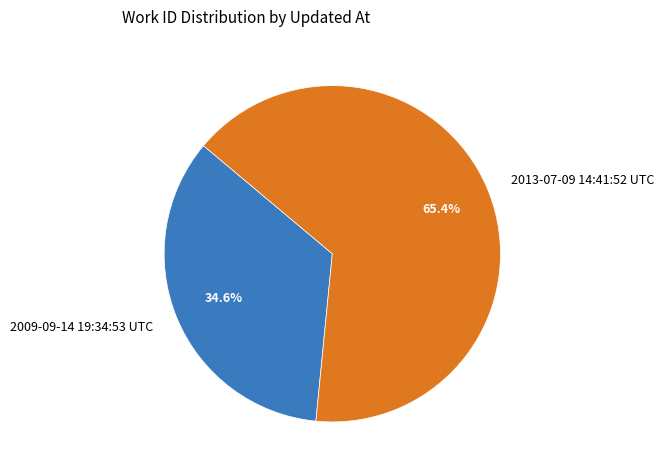

What portion of the pie excludes 2013-07-09 14:41:52 UTC?

34.6%